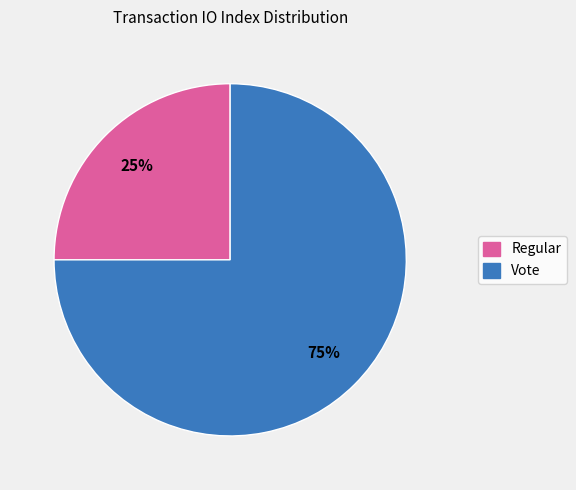

To the nearest percent, what percentage of the pie is Regular?

25%